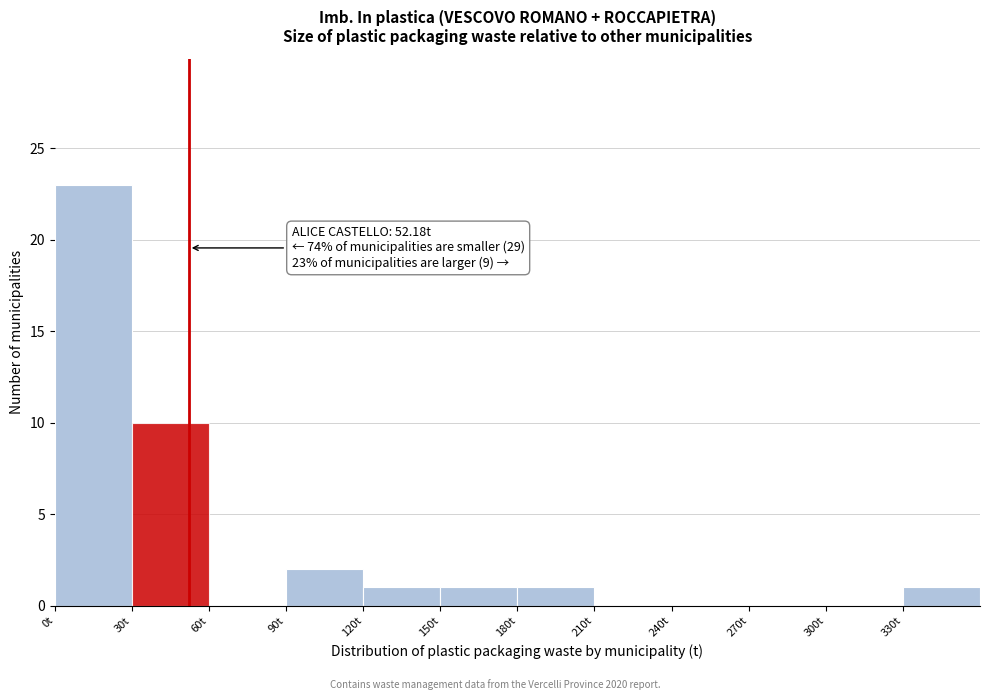

Over which range of the x-axis is the bar tallest?

0 to 30